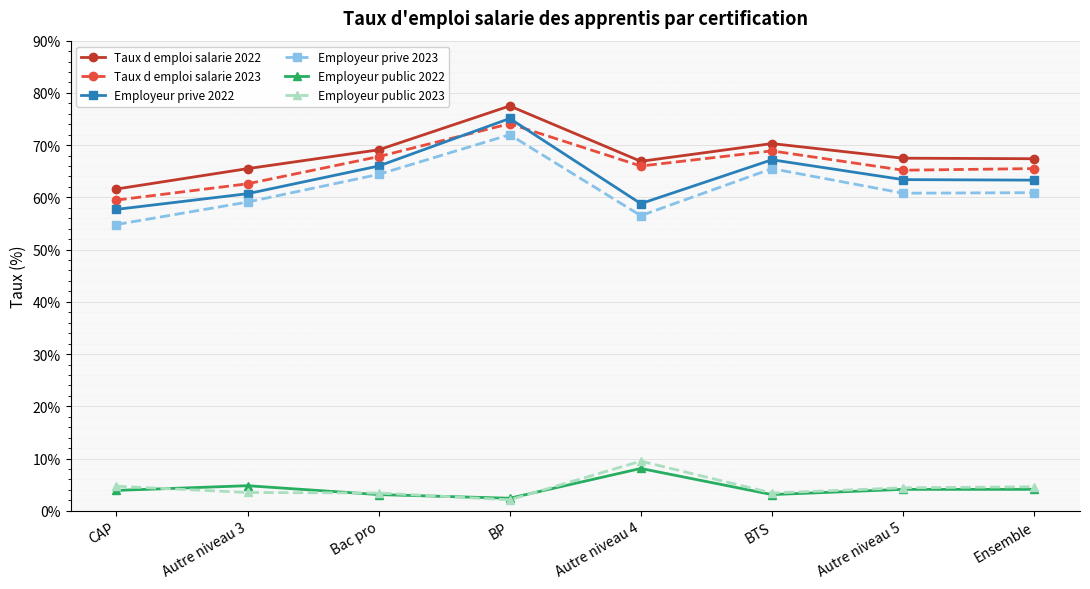

What is the total value across all series at BP?

303.2